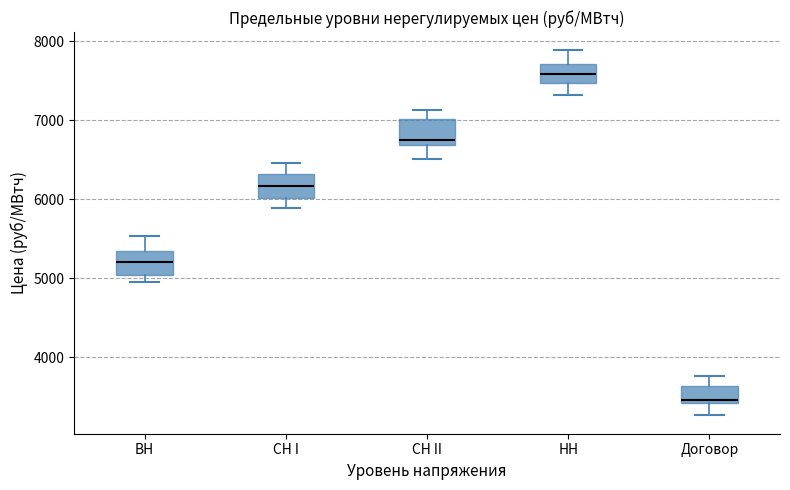

Reading left to right, transcribe this box plot: for each box, give where its median line is, the range the box spans, and where its two whiskers end, as read against the y-axis. The values are not printed on the chart, so give them approximately, as read against the axis.

ВН: median 5200, box 5000 to 5400, whiskers 5000 (just below the box's lower edge) to 5500
СН I: median 6200, box 6000 to 6300, whiskers 5900 to 6500
СН II: median 6800, box 6700 to 7000, whiskers 6500 to 7100
НН: median 7600, box 7500 to 7700, whiskers 7300 to 7900
Договор: median 3500, box 3400 to 3600, whiskers 3300 to 3800